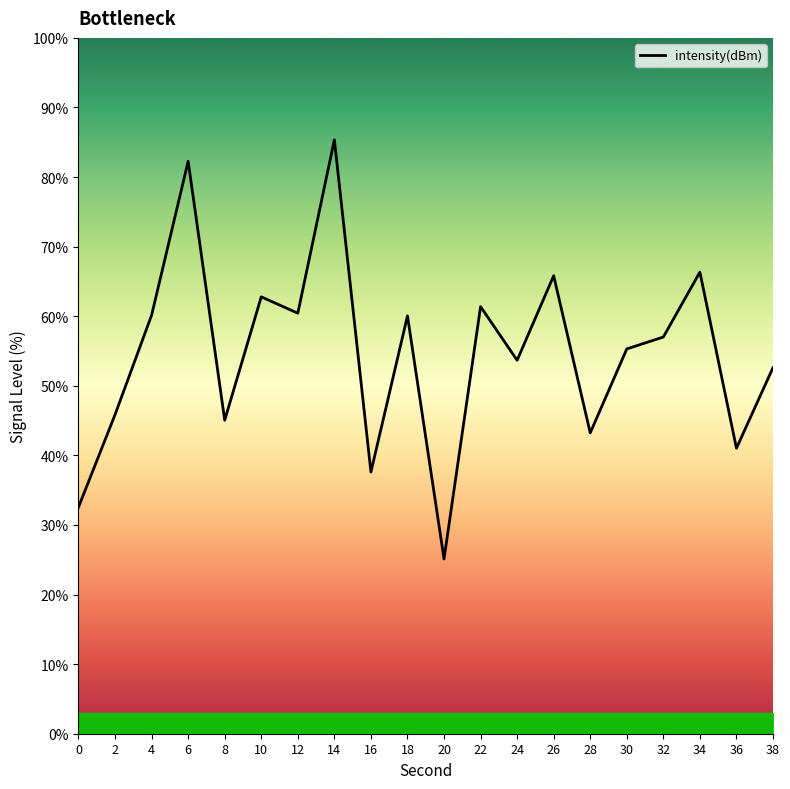

Which has a higher value, 2 or 26?

26